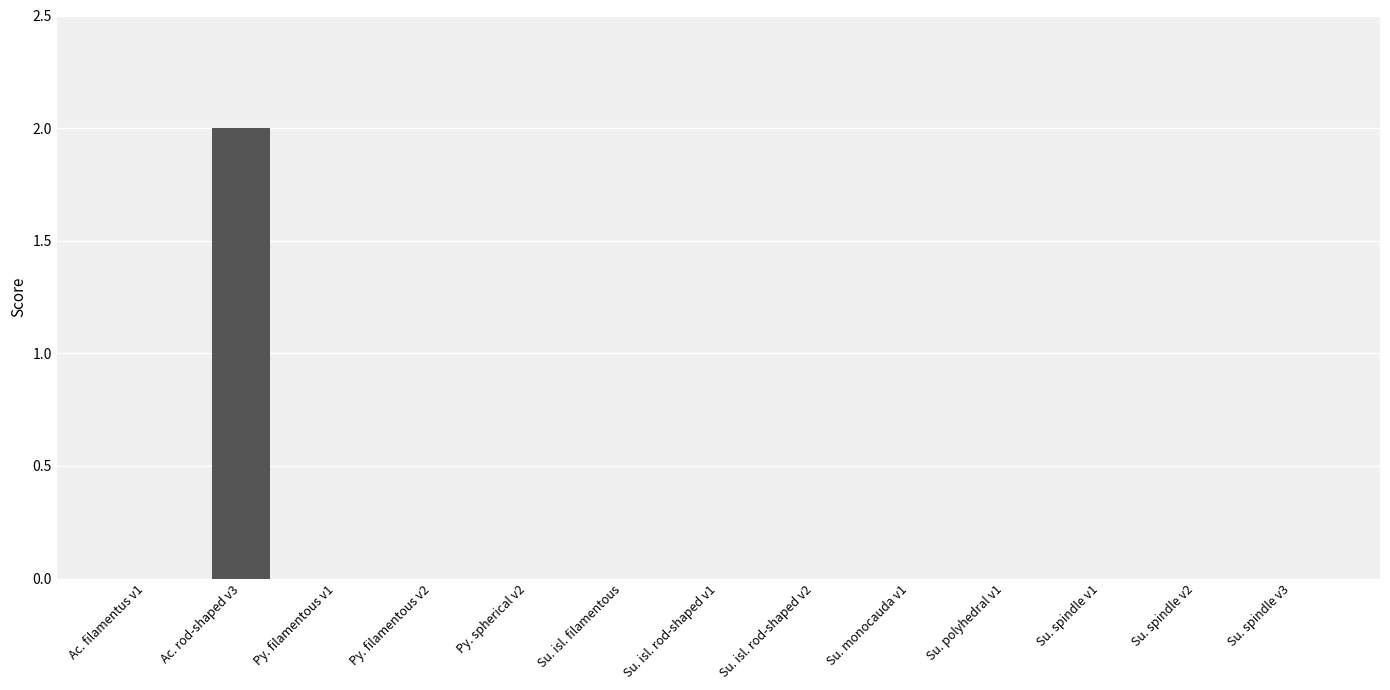

At which category does the chart reach its peak across all series?

Ac. rod-shaped v3